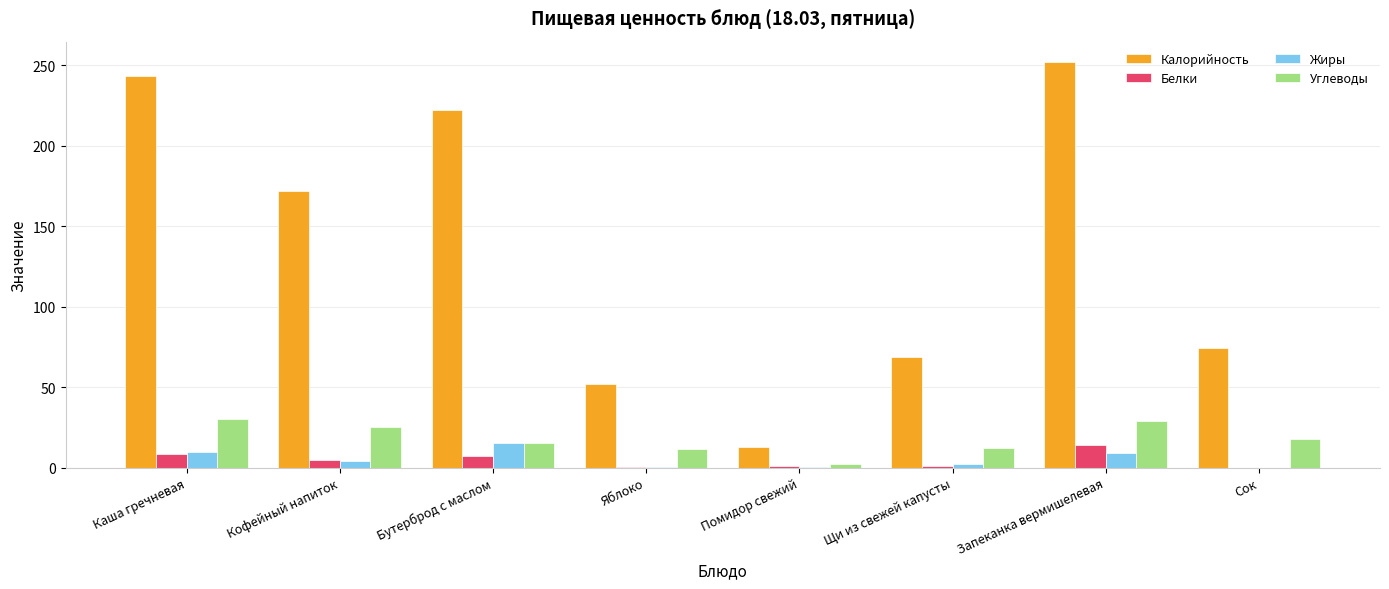

Is the value of Калорийность at Каша гречневая greater than the value of Белки at Бутерброд с маслом?

Yes